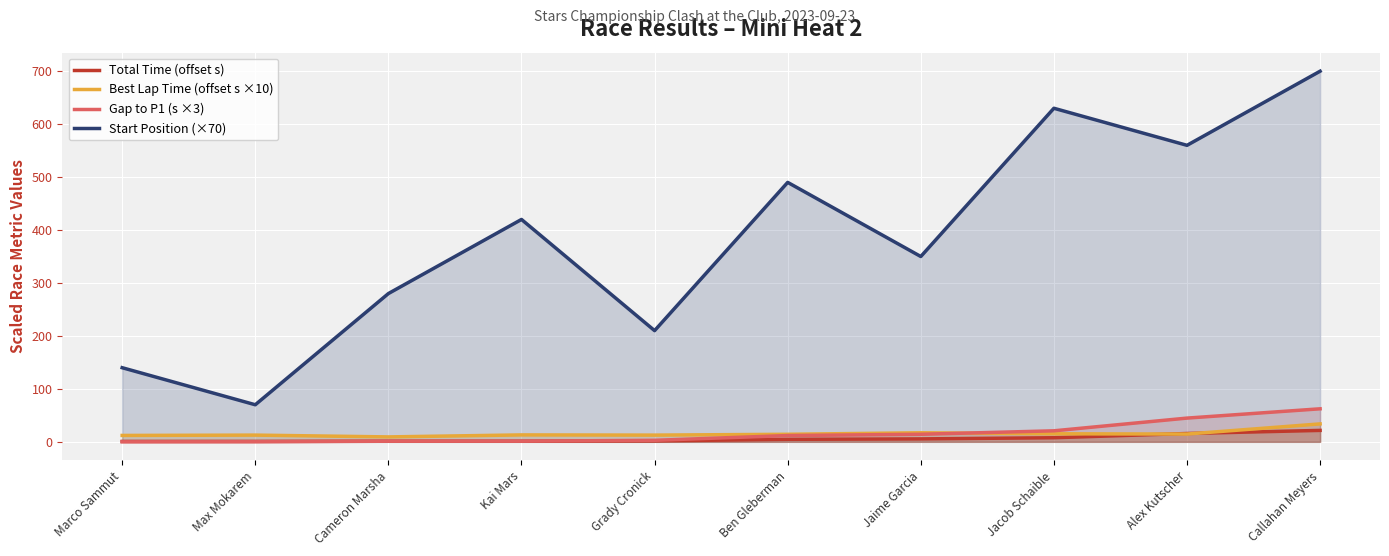

True or false: Start Position (×70) and Total Time (offset s) intersect in this chart.

False